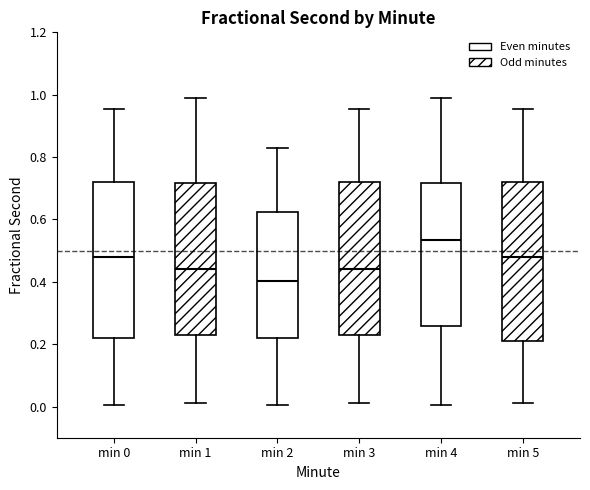

Where does the upper whisker of the box for min 4 end on the y-axis? The values are not printed on the chart, so give them approximately, as read against the axis.

0.98